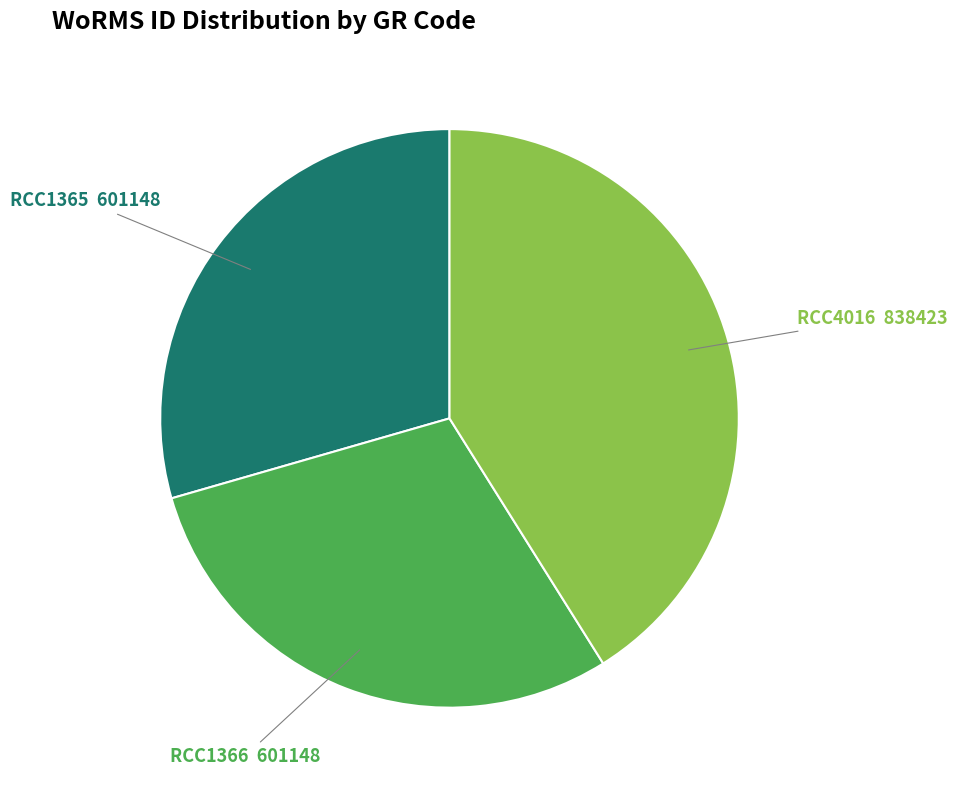

Does any single category account for the majority?

No